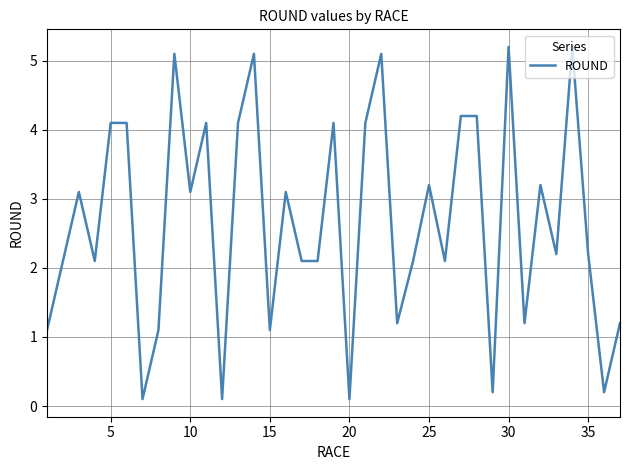

What is the maximum value shown in the chart?

5.2